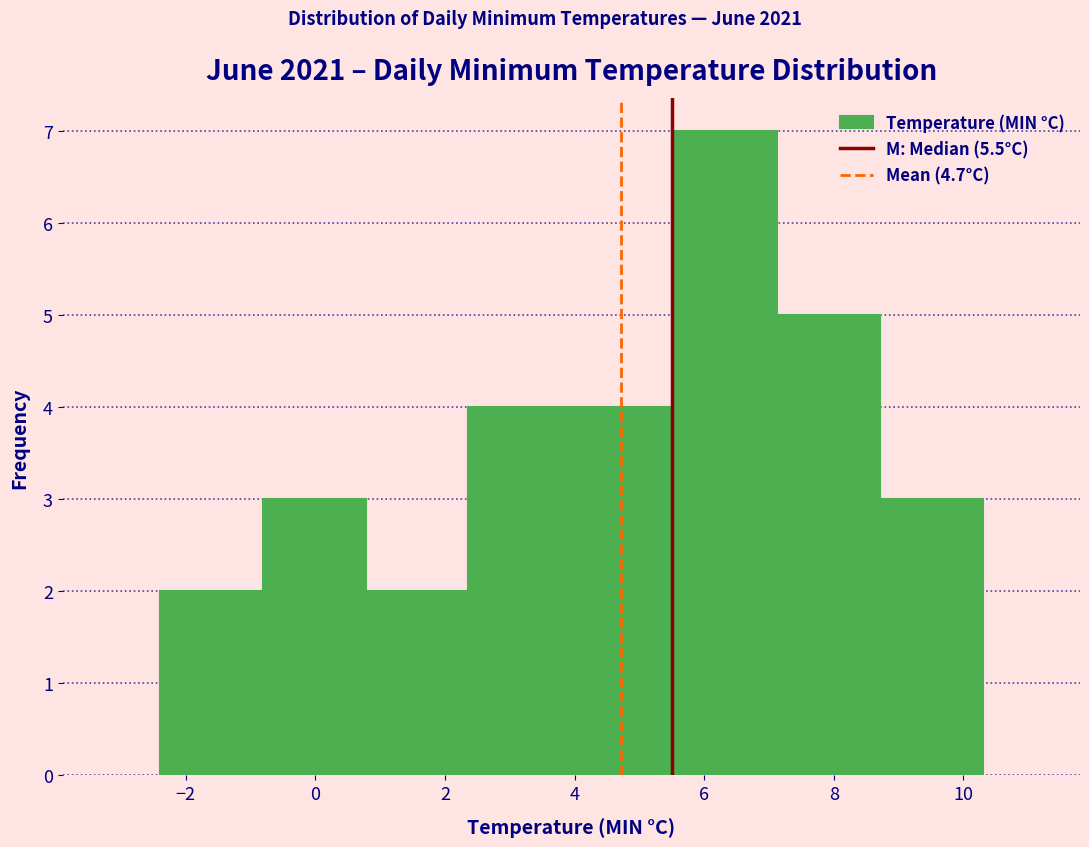

Reading left to right, transcribe this chart: for each bar, give the range it covers on the x-axis and its height. Neither the bar edges nor the heights are printed on the chart, so give them approximately, as read against the axes.

-2.4 to -0.8: 2
-0.8 to 0.8: 3
0.8 to 2.4: 2
2.4 to 4.0: 4
4.0 to 5.6: 4
5.6 to 7.2: 7
7.2 to 8.8: 5
8.8 to 10.4: 3